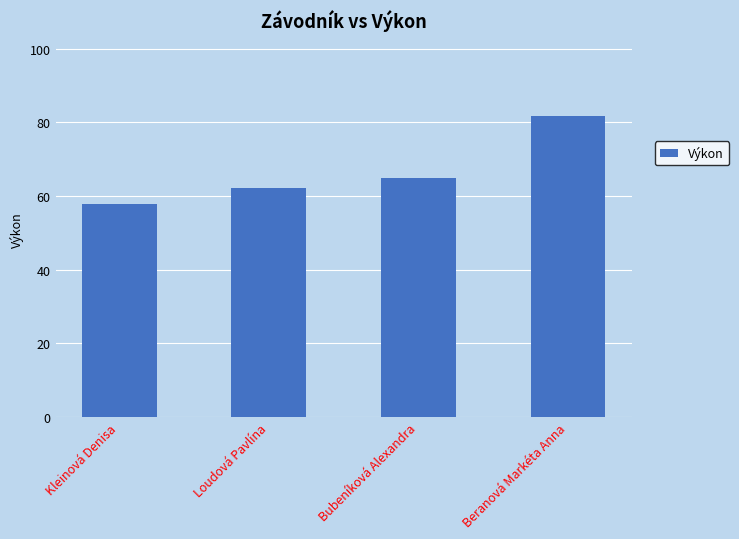

Which category has the lowest value across all series?

Kleinová Denisa